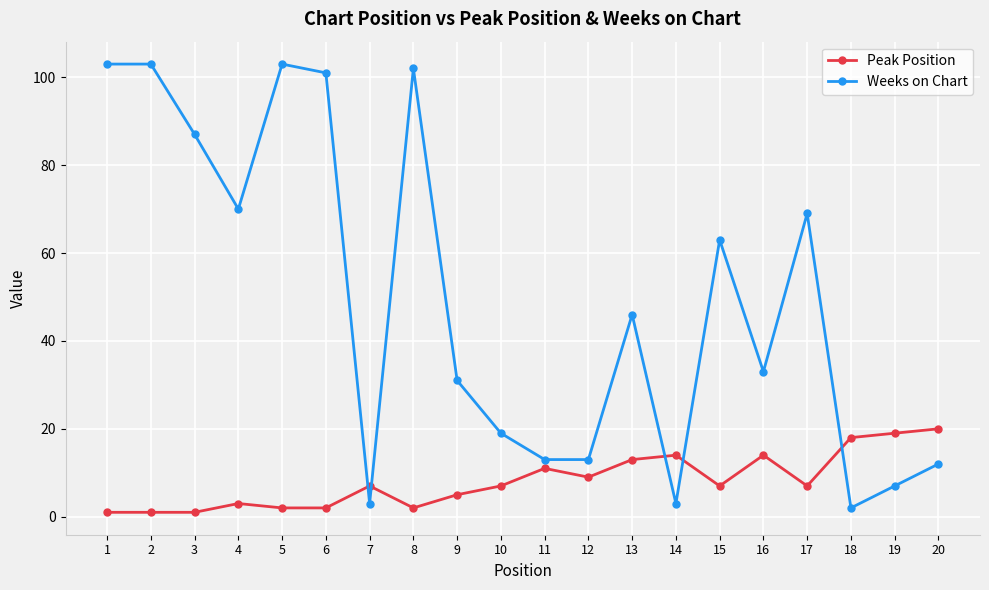

Is the value of Weeks on Chart at 16 greater than the value of Peak Position at 11?

Yes